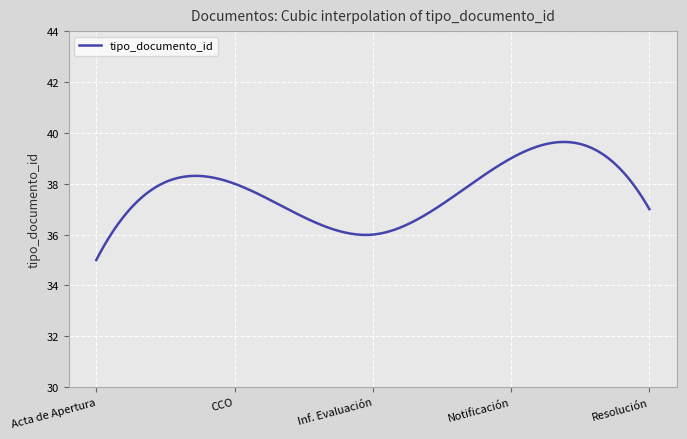

What is the difference between the maximum and minimum values?

4.6